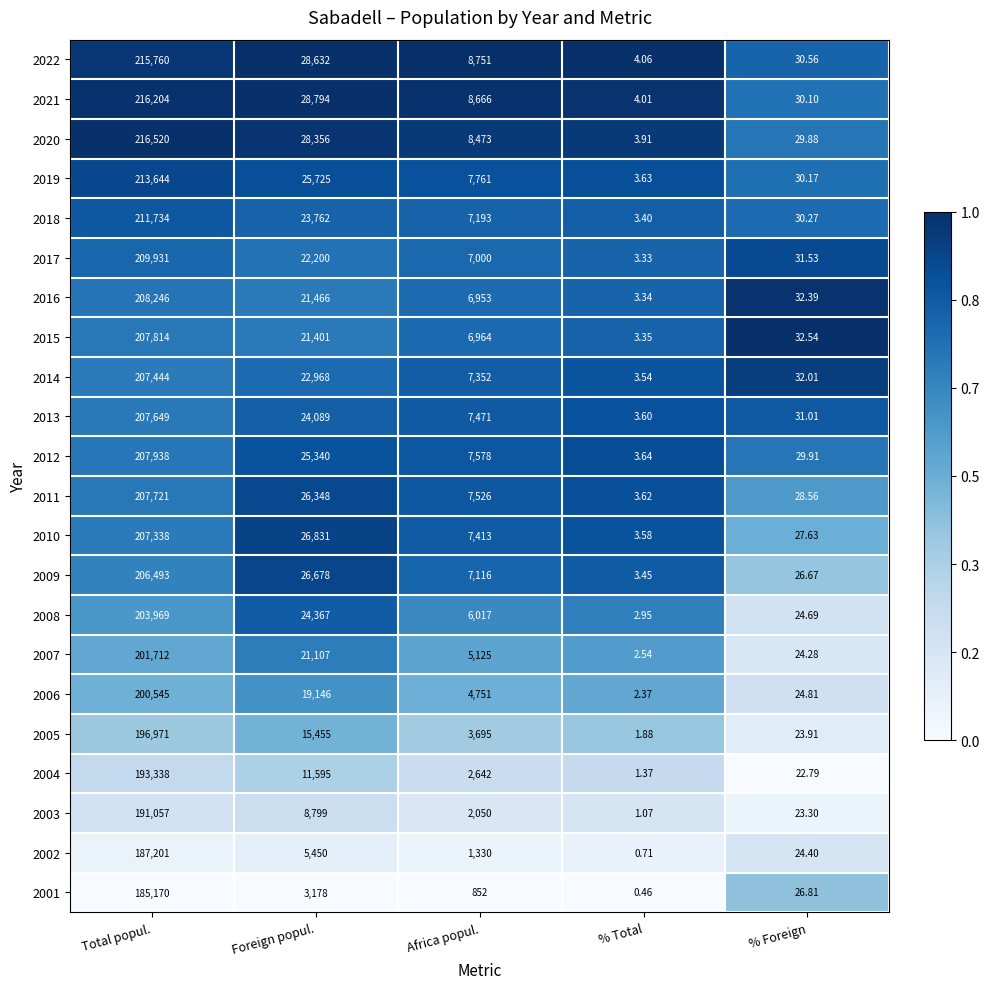

Where does the 2003 series first go above 2050?

Total popul.